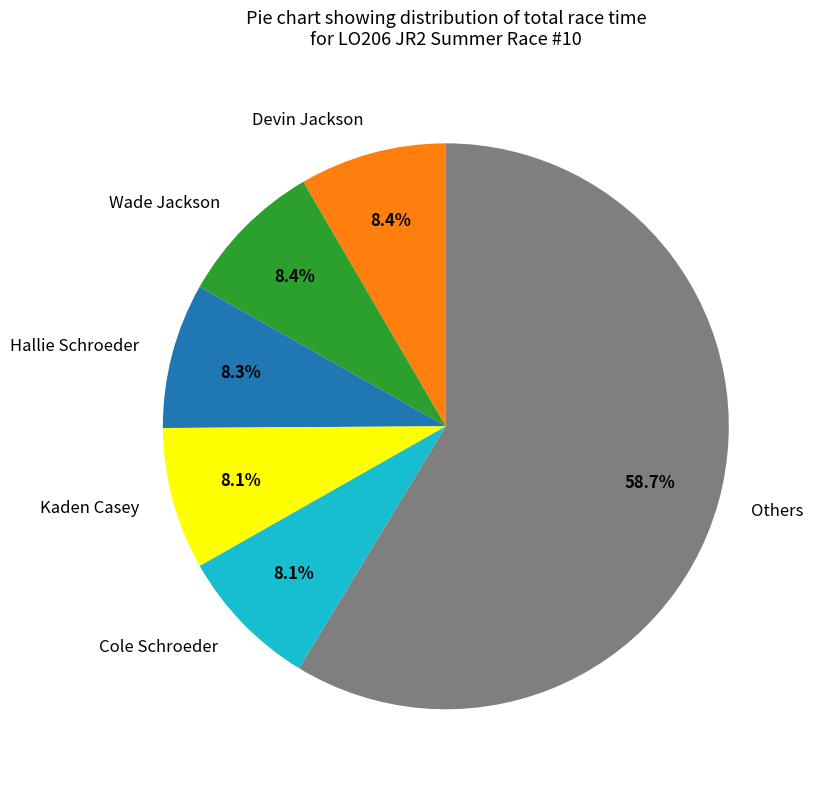

Count the number of slices in the pie.

6